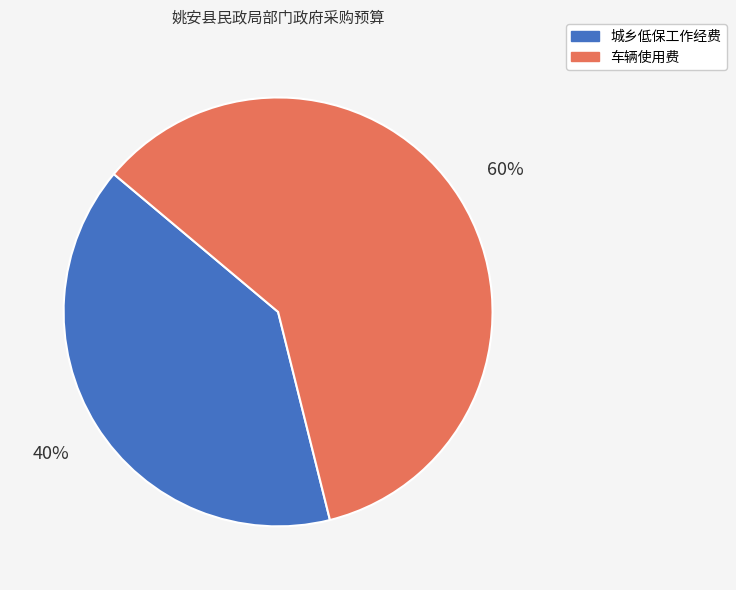

What is the largest slice in the pie chart?

车辆使用费